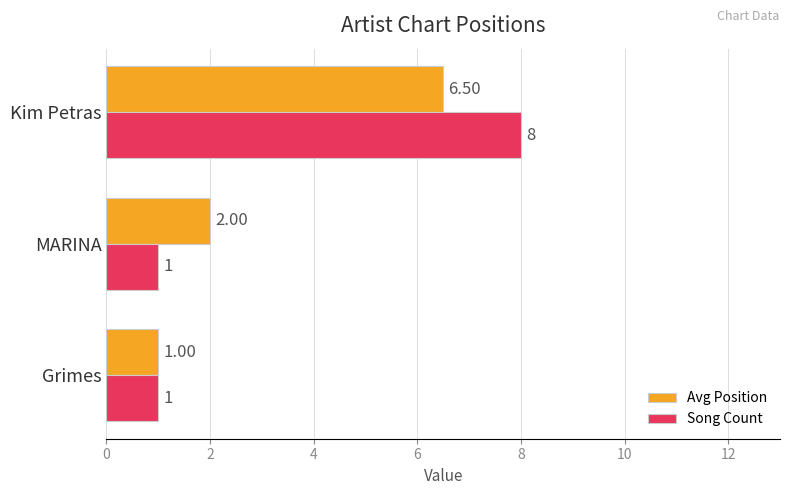

What is the average value of the Avg Position series?

3.2